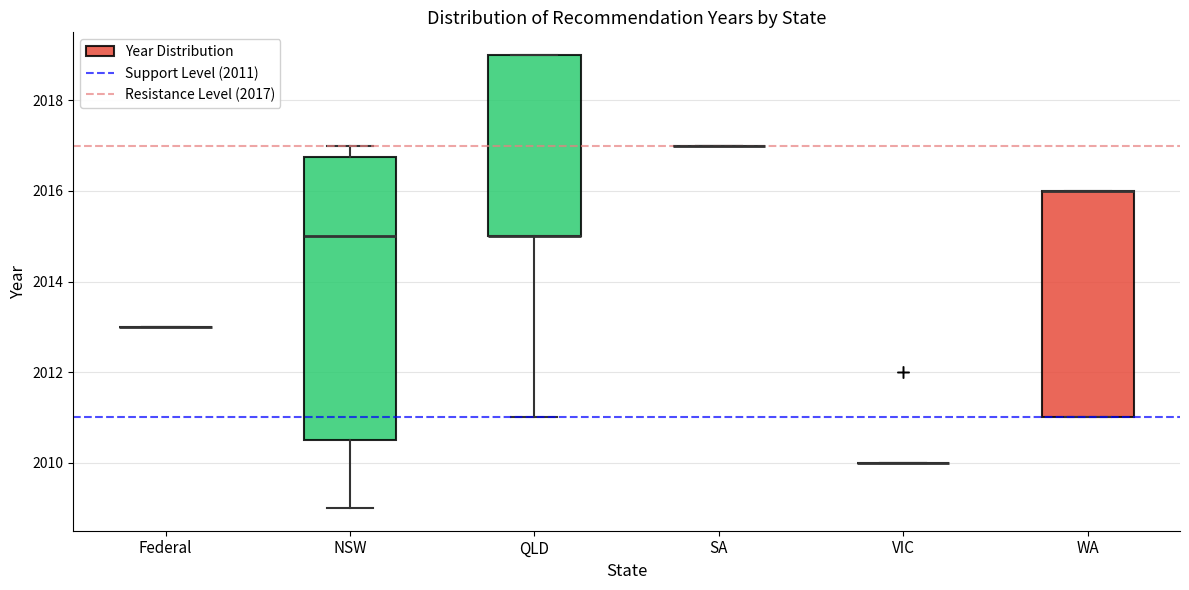

Reading left to right, transcribe this box plot: for each box, give where its median line is, the range the box spans, and where its two whiskers end, as read against the y-axis. The values are not printed on the chart, so give them approximately, as read against the axis.

Federal: box collapsed to a line at 2013.0, whiskers 2013.0 to 2013.0
NSW: median 2015.0, box 2010.6 to 2016.8, whiskers 2009.0 to 2017.0
QLD: median 2015.0 (drawn on the box's lower edge), box 2015.0 to 2019.0, whiskers 2011.0 to 2019.0
SA: box collapsed to a line at 2017.0, whiskers 2017.0 to 2017.0
VIC: box collapsed to a line at 2010.0, whiskers 2010.0 to 2010.0
WA: median 2016.0 (drawn on the box's upper edge), box 2011.0 to 2016.0, whiskers 2011.0 to 2016.0